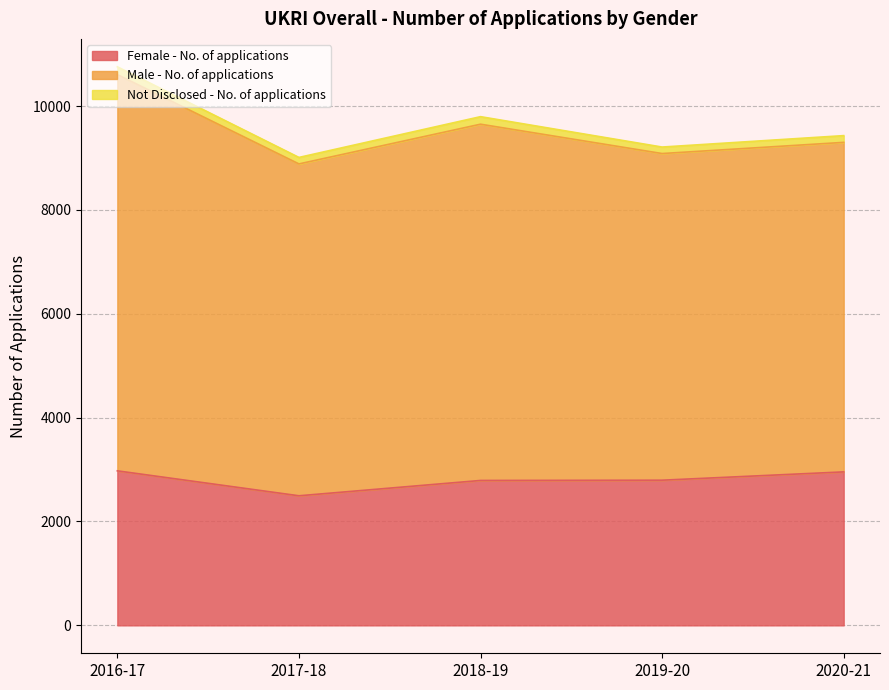

Is it true that Female - No. of applications equals 768 at 2018-19?

False